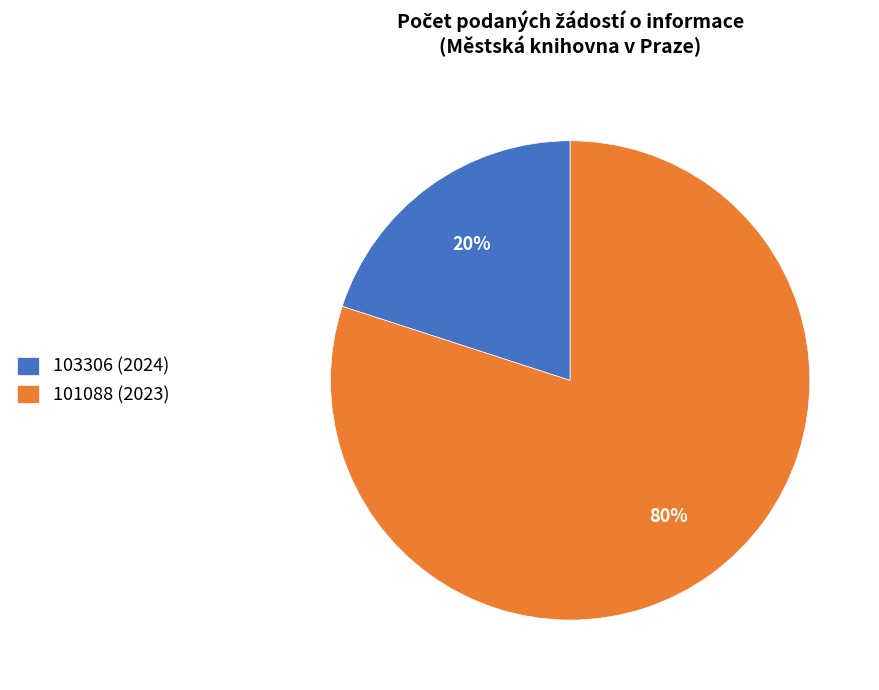

How many segments does this pie chart have?

2